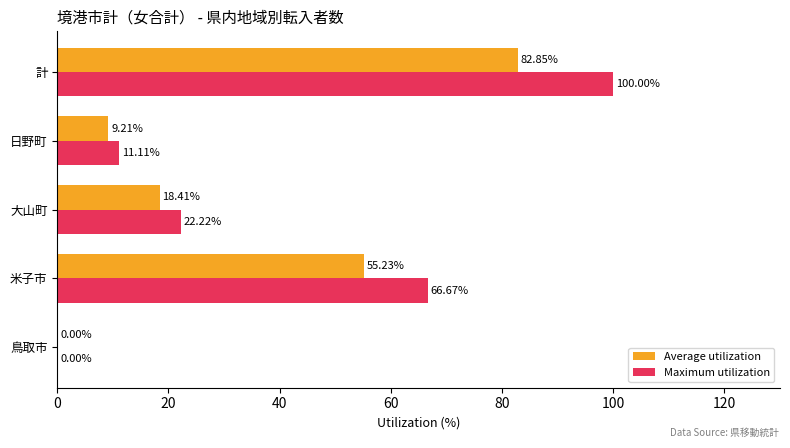

At which category is the sum across all series the highest?

計